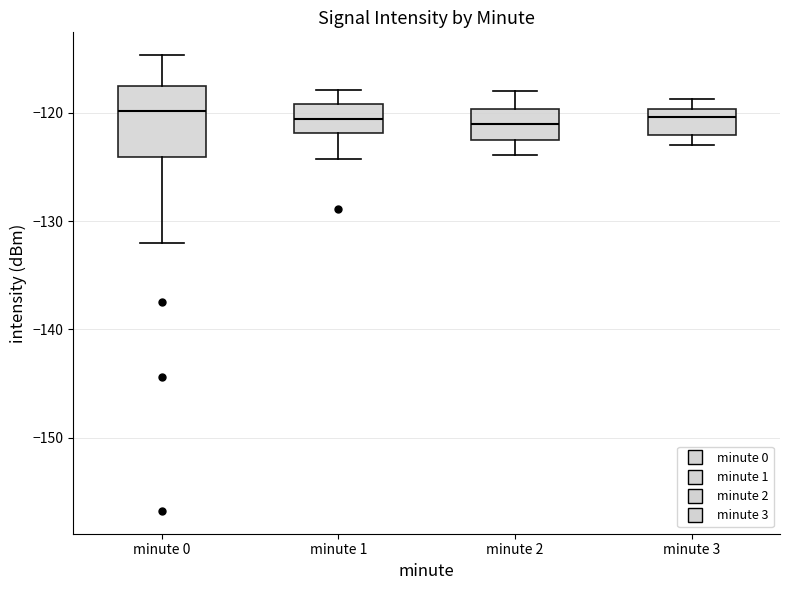

Which box is the tallest, from its lower edge to its upper edge?

minute 0